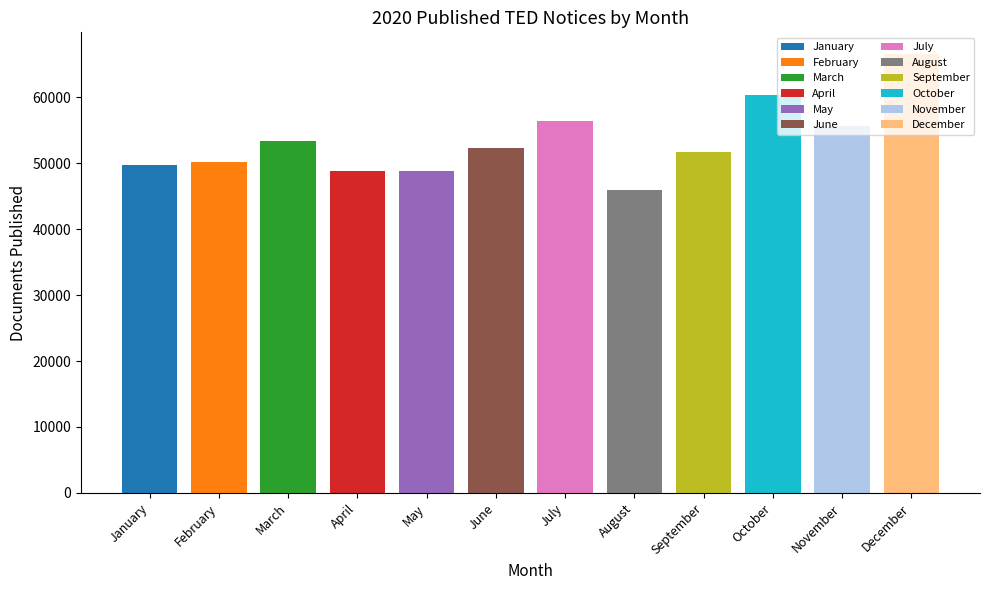

List the labels in order of value, largest first.

December, October, July, November, March, June, September, February, January, May, April, August